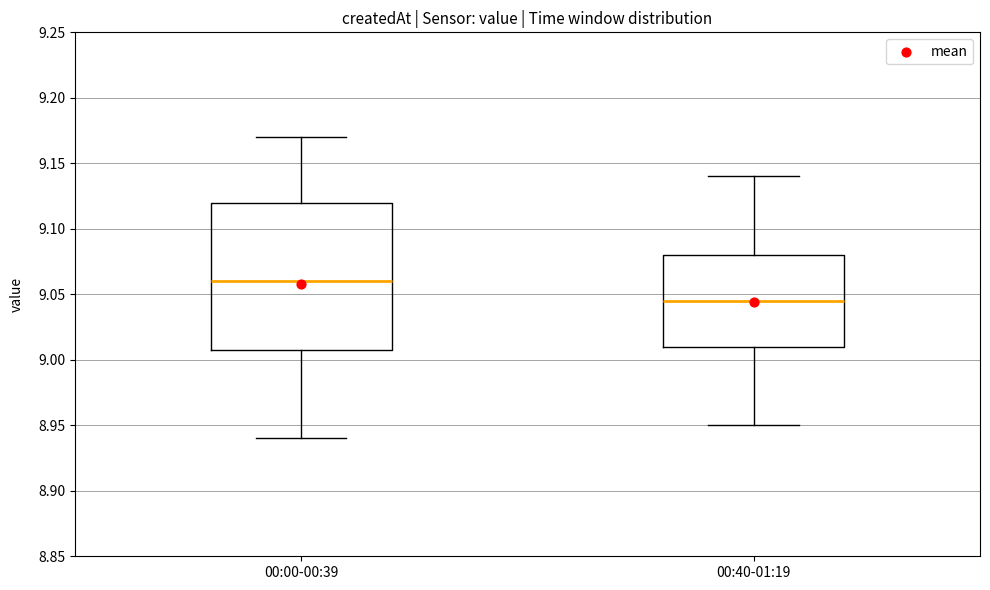

Reading left to right, read every box against the y-axis: the position of its median line, the range the box covers, and the ends of its whiskers. The values are not printed on the chart, so give them approximately, as read against the axis.

00:00-00:39: median 9.060, box 9.010 to 9.120, whiskers 8.940 to 9.170
00:40-01:19: median 9.045, box 9.010 to 9.080, whiskers 8.950 to 9.140